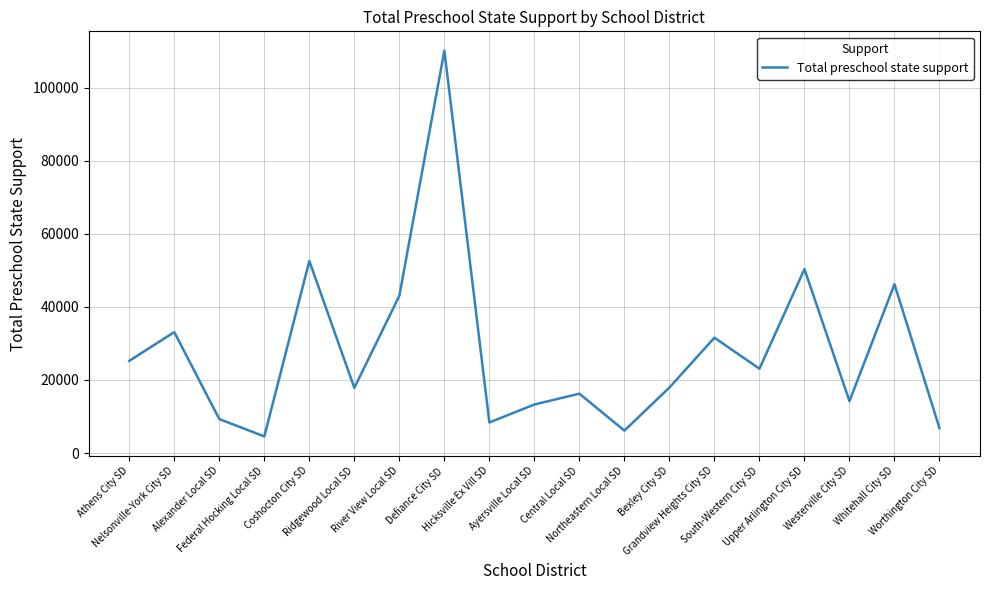

What is the smallest value displayed?

4542.2